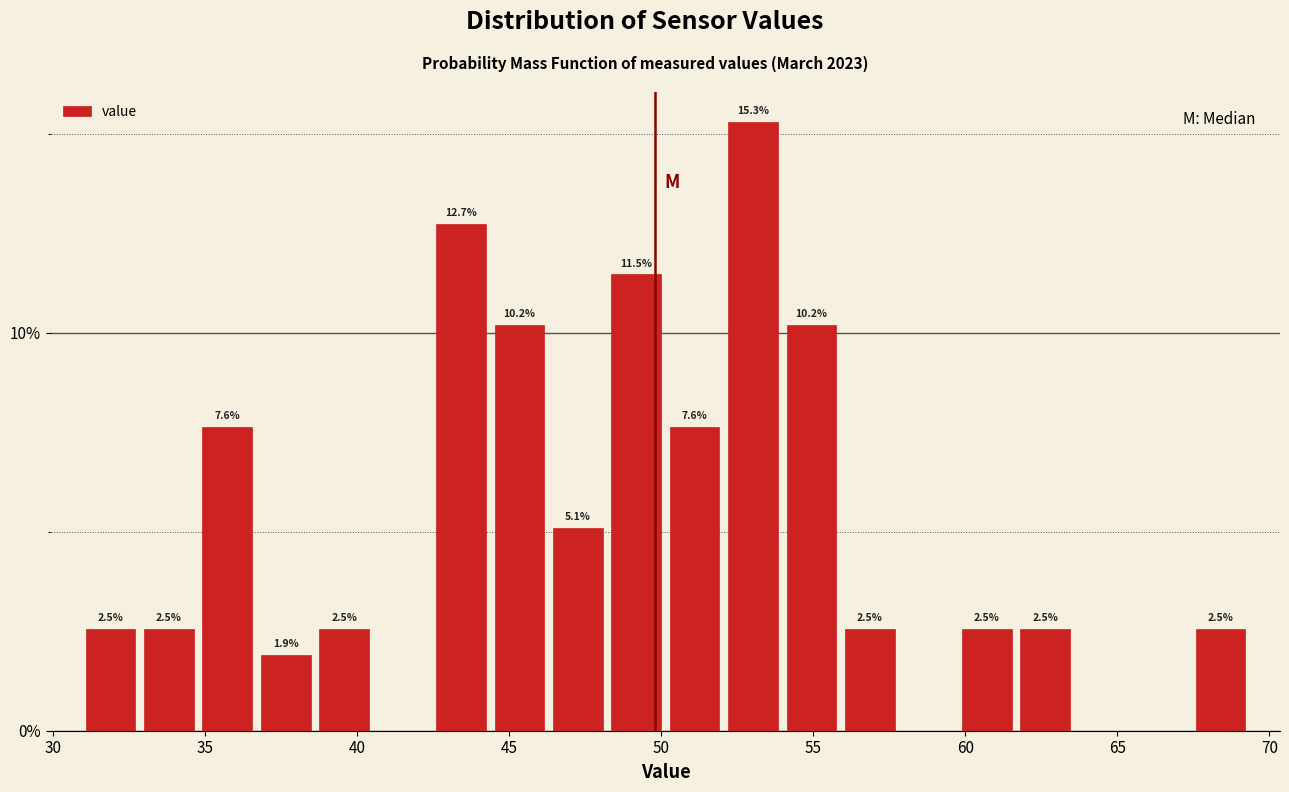

Read against the x-axis, roughly where is the centre of the tallest bar?

53.0